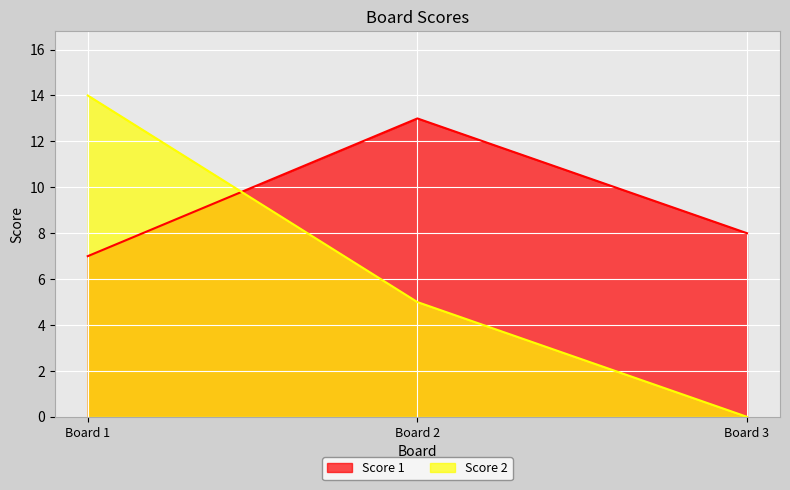

What is the total value across all series at Board 3?

8